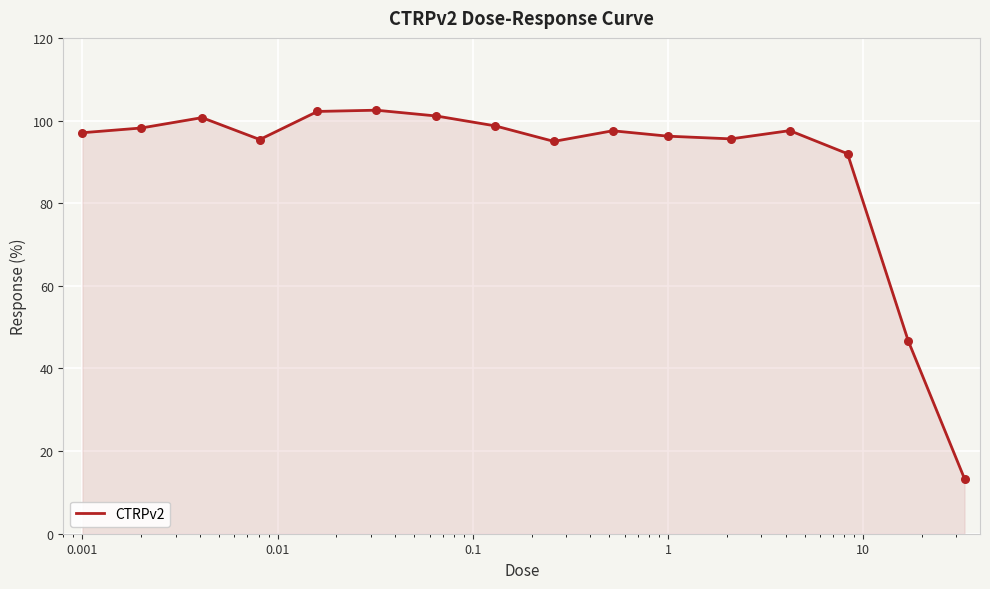

What is the minimum value shown in the chart?

13.3